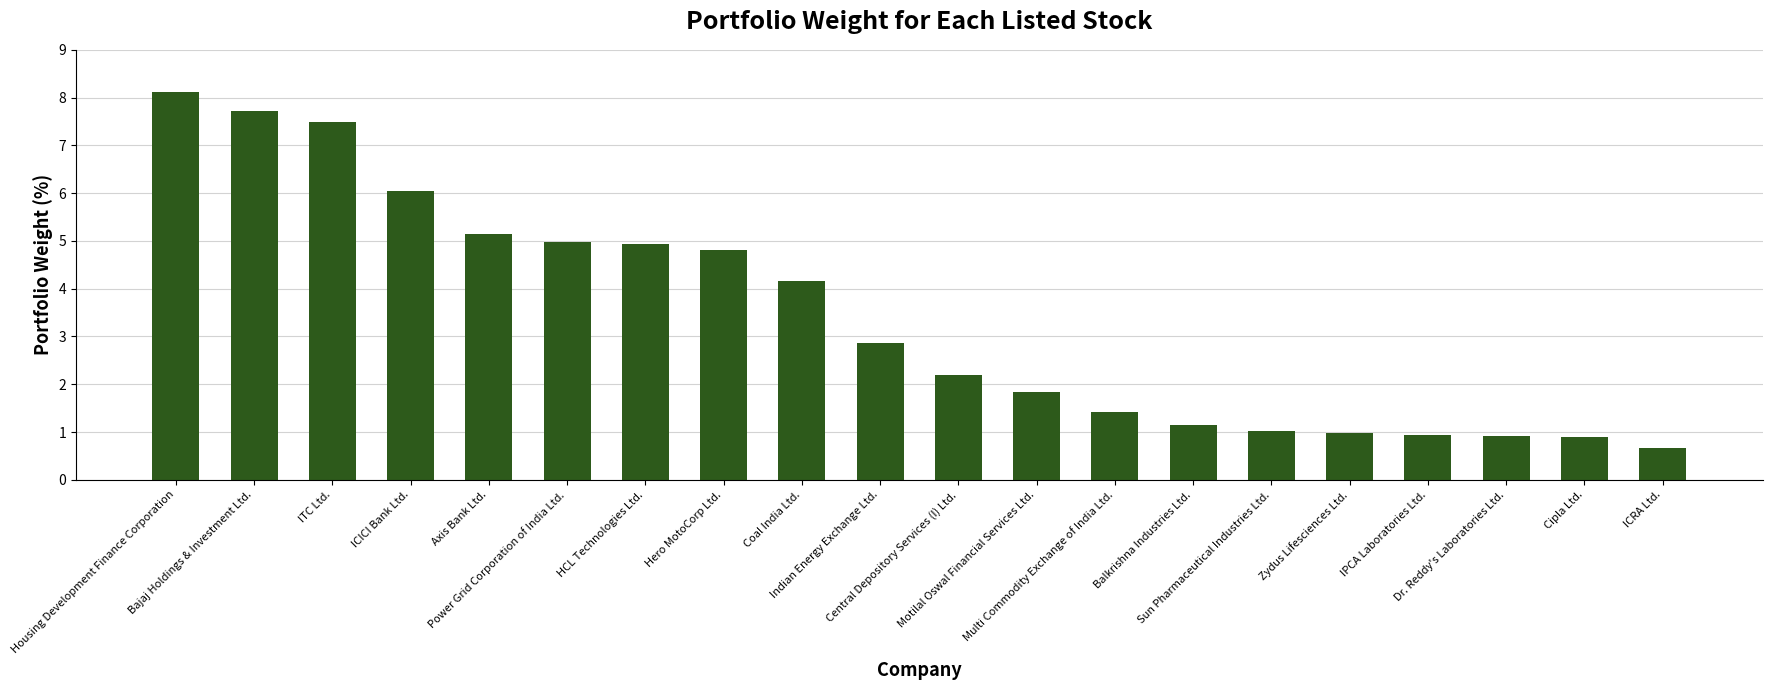

What is the label of the 12th bar from the right?

Coal India Ltd.